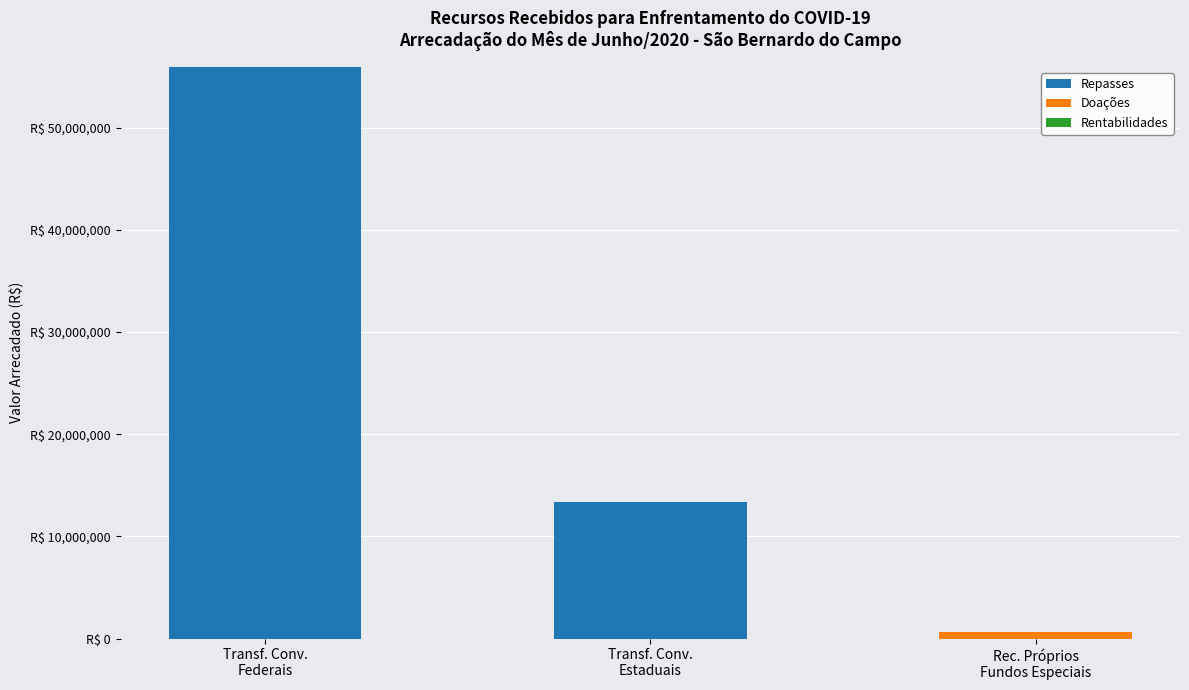

Are the bars horizontal?

No